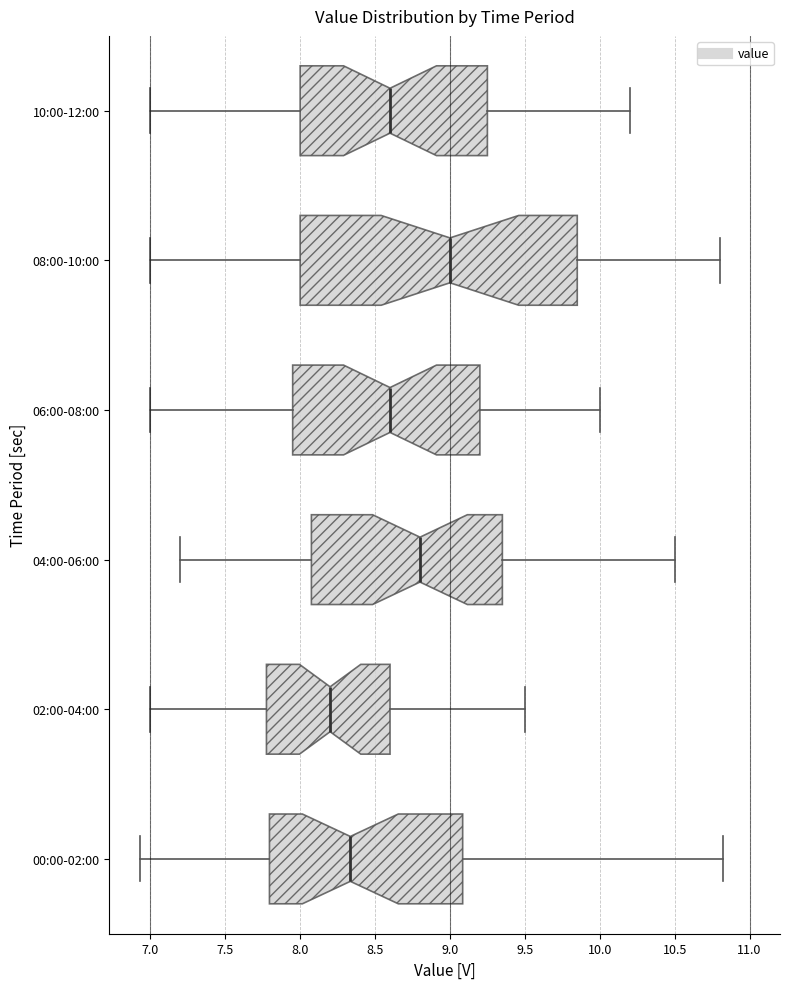

Which box is the widest, from its left edge to its right edge?

08:00-10:00